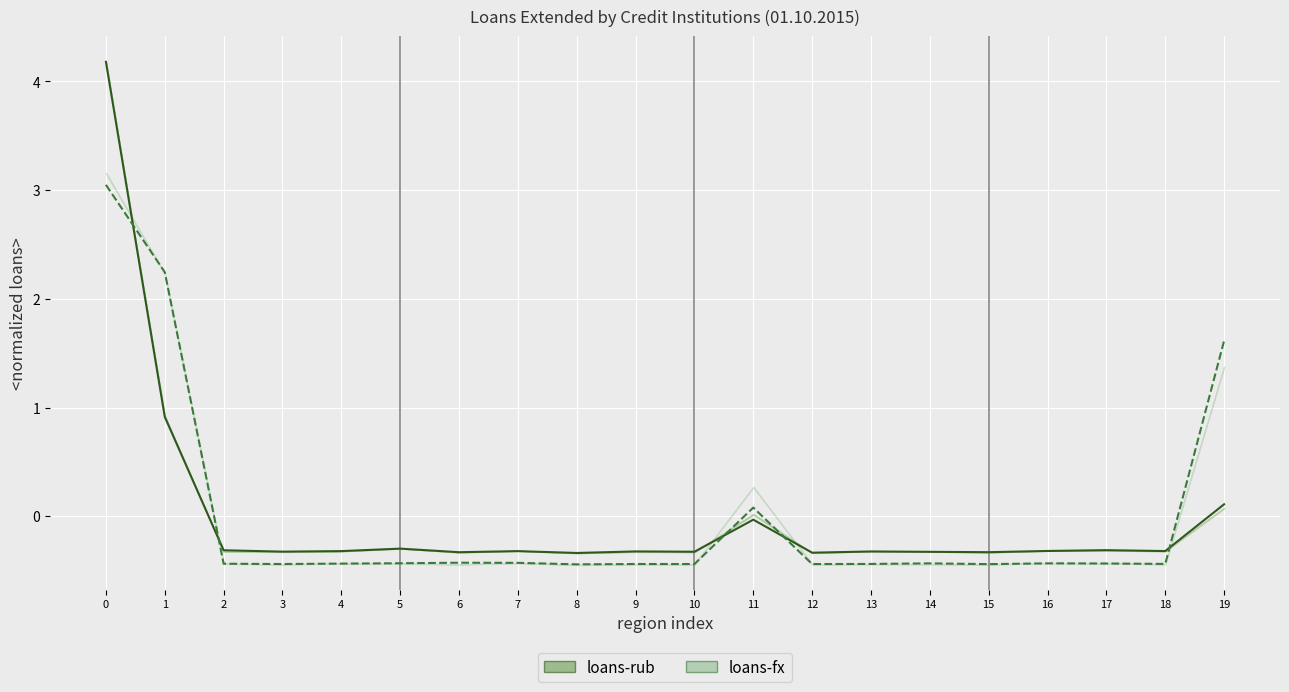

Is it true that loans-rub equals 4.2 at 0?

True